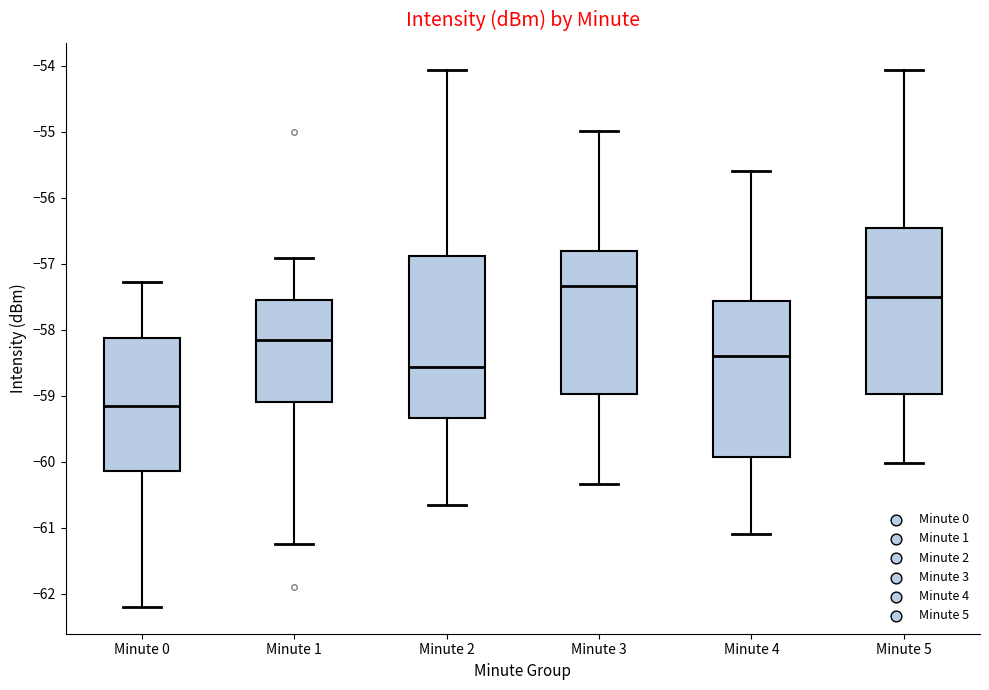

Where is the upper edge of the box for Minute 5 on the y-axis? The values are not printed on the chart, so give them approximately, as read against the axis.

-56.5